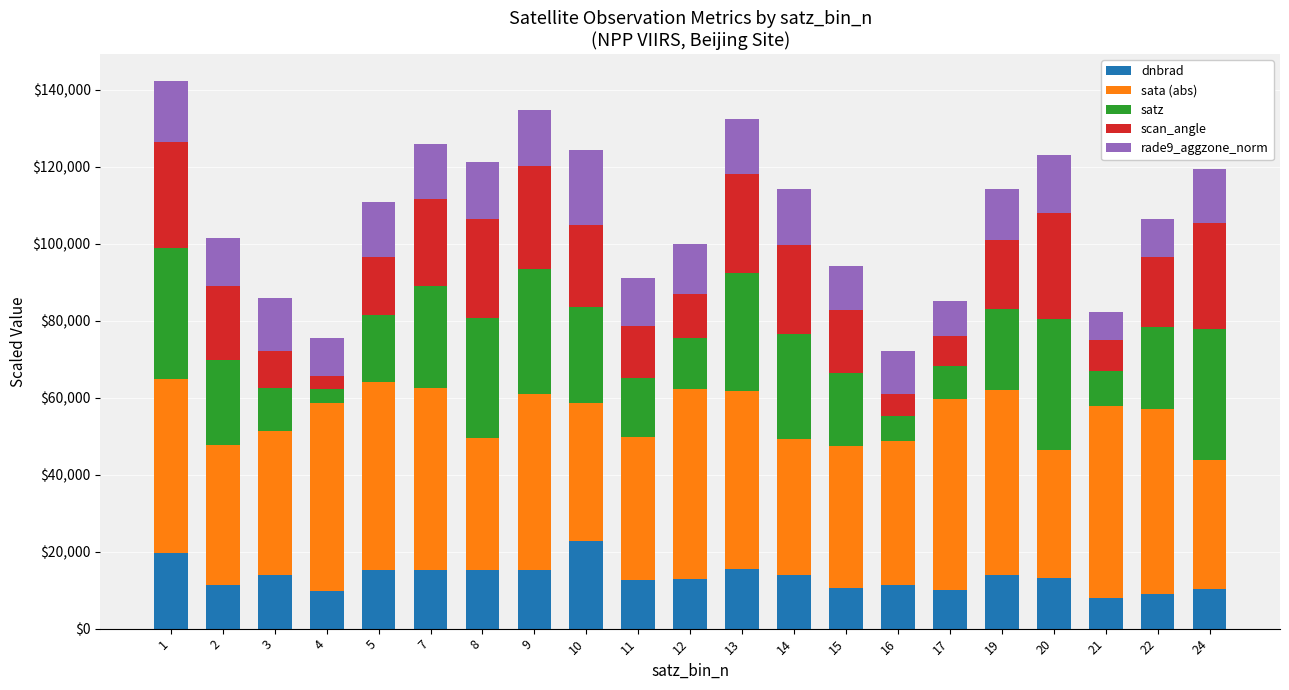

What is the difference between the maximum and minimum values in the dnbrad series?

14724.4